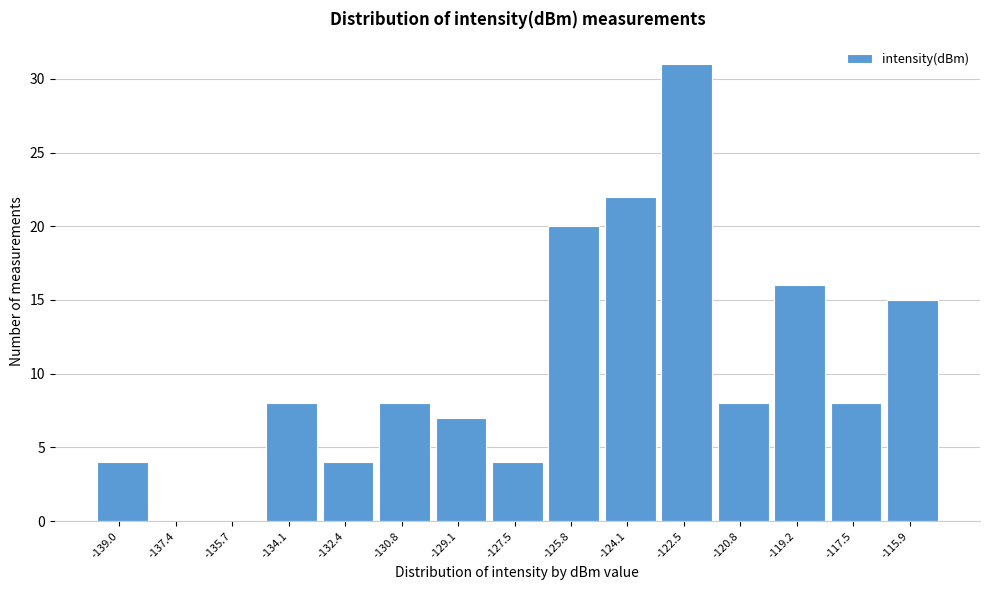

Reading right to left, extract all data points from this chart.

-115.9=15	-117.5=8	-119.2=16	-120.8=8	-122.5=31	-124.1=22	-125.8=20	-127.5=4	-129.1=7	-130.8=8	-132.4=4	-134.1=8	-135.7=0	-137.4=0	-139.0=4